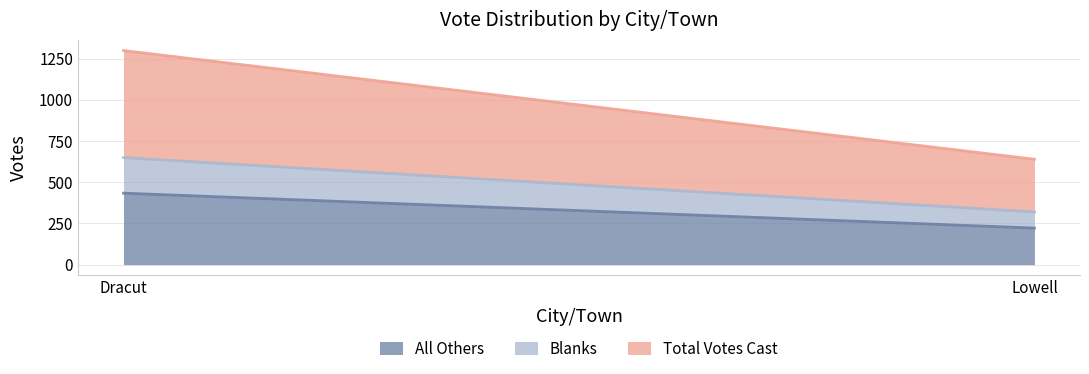

At which category is the sum across all series the highest?

Dracut